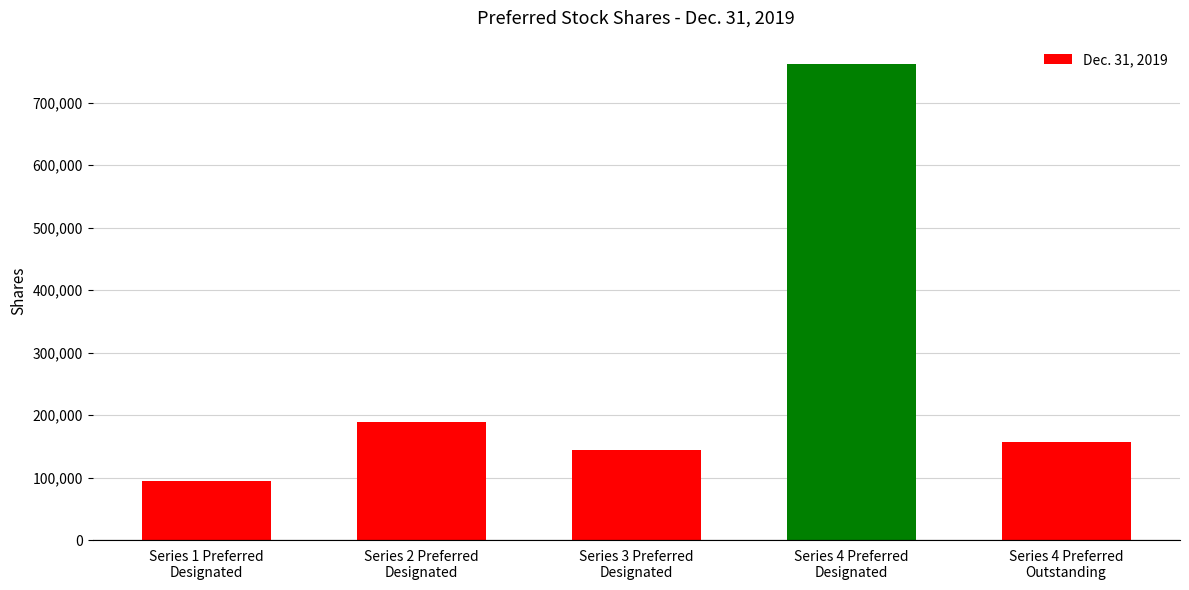

What is the value of the 3rd bar from the left?

144923